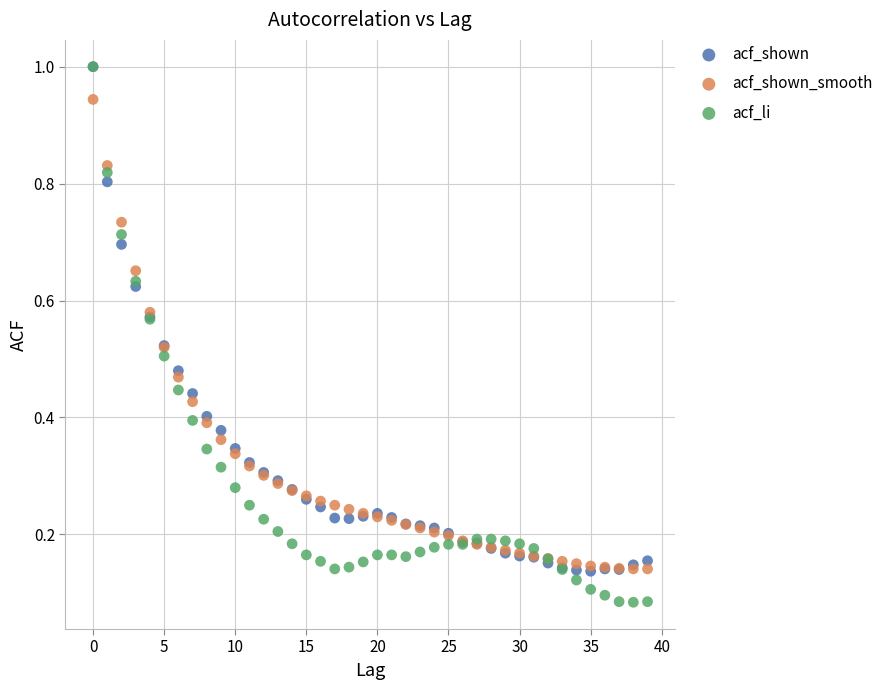

Which series has the largest Y range (max minus min)?

acf_li